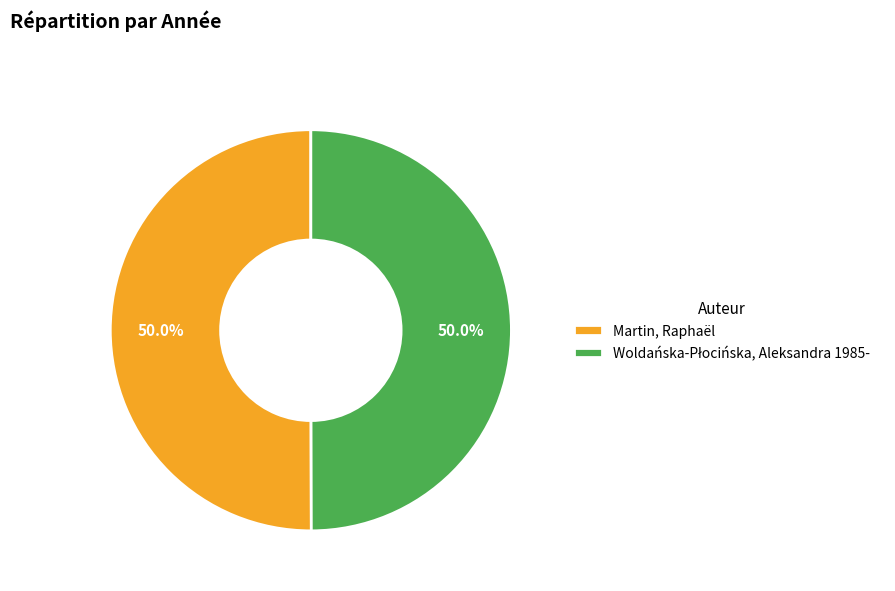

Count the number of slices in the pie.

2